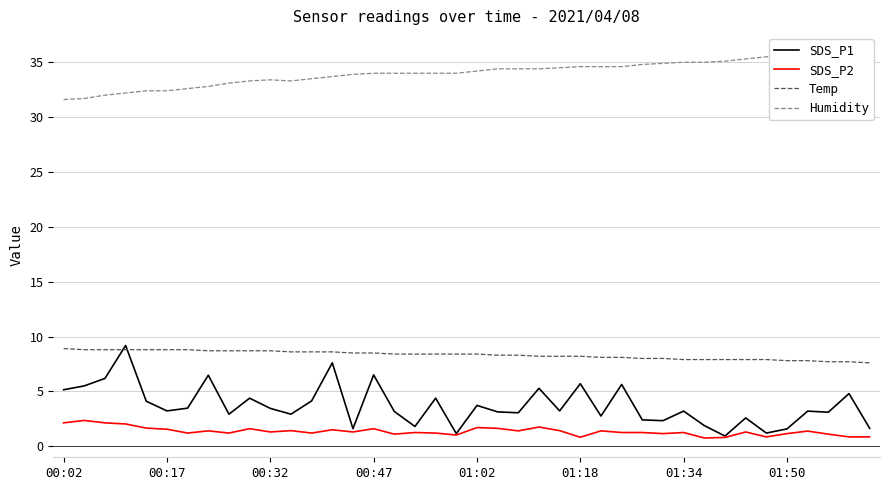

What is the minimum value for Humidity?

31.6